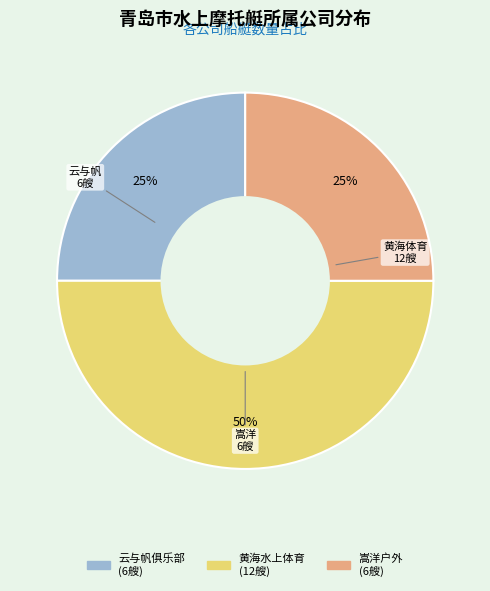

To the nearest percent, what is the average slice percentage?

33%